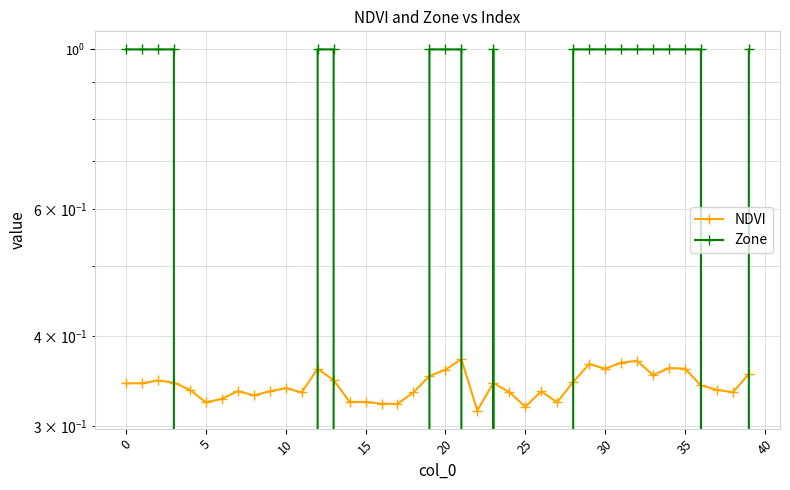

Where is the first local minimum for Zone?

22